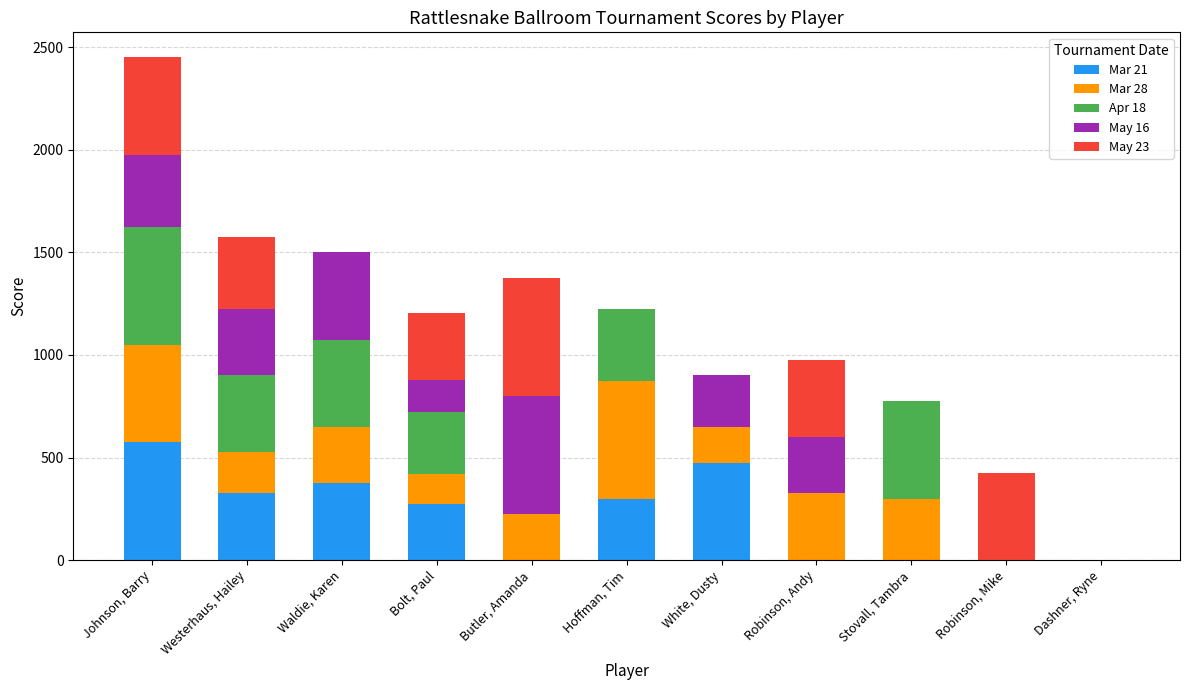

How many categories are shown in the chart?

11